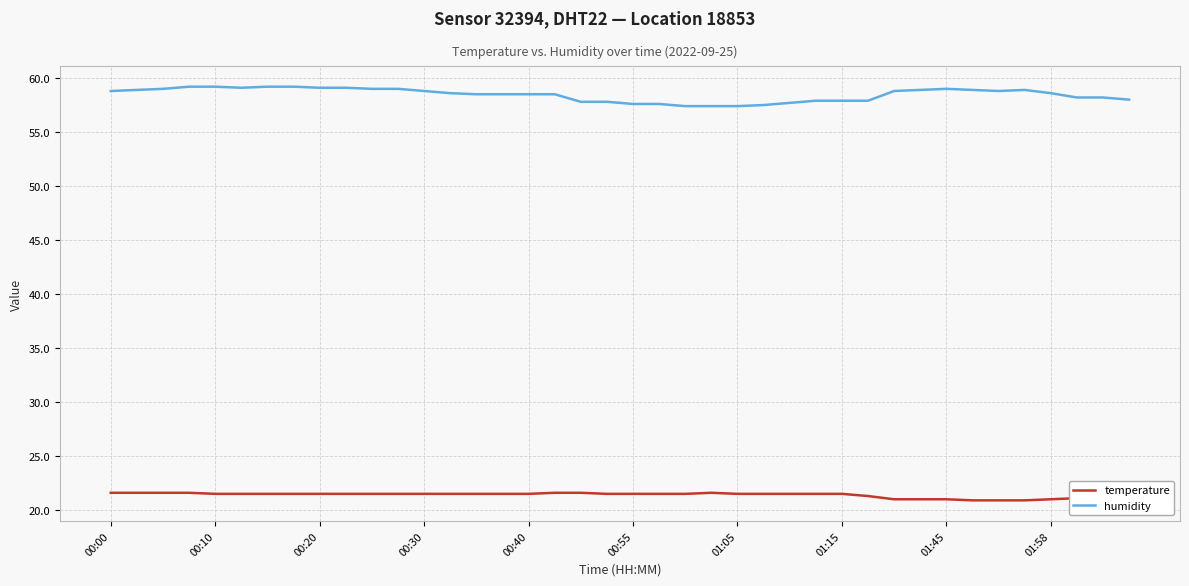

Which series has the largest total across all categories?

humidity